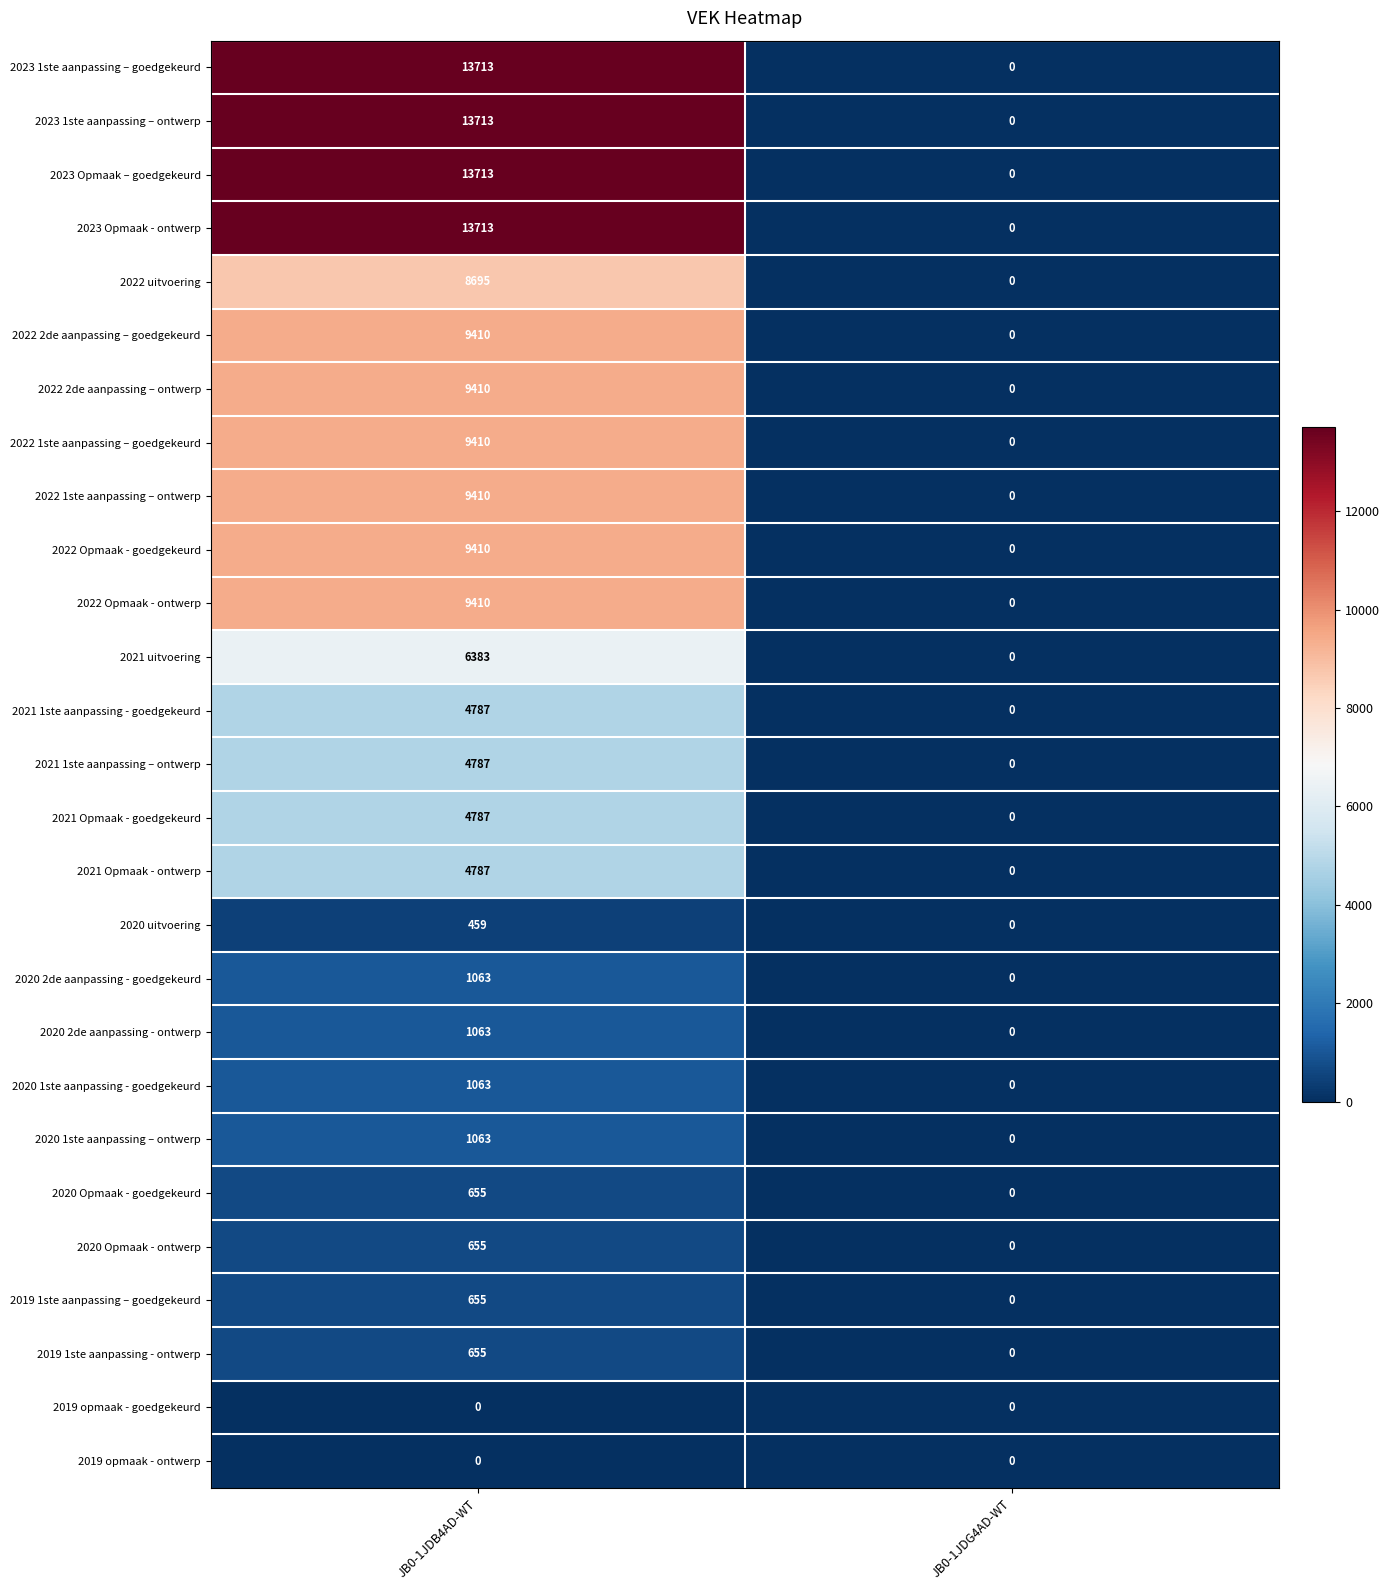

How many data points in 2022 2de aanpassing – goedgekeurd are less than 9410?

1